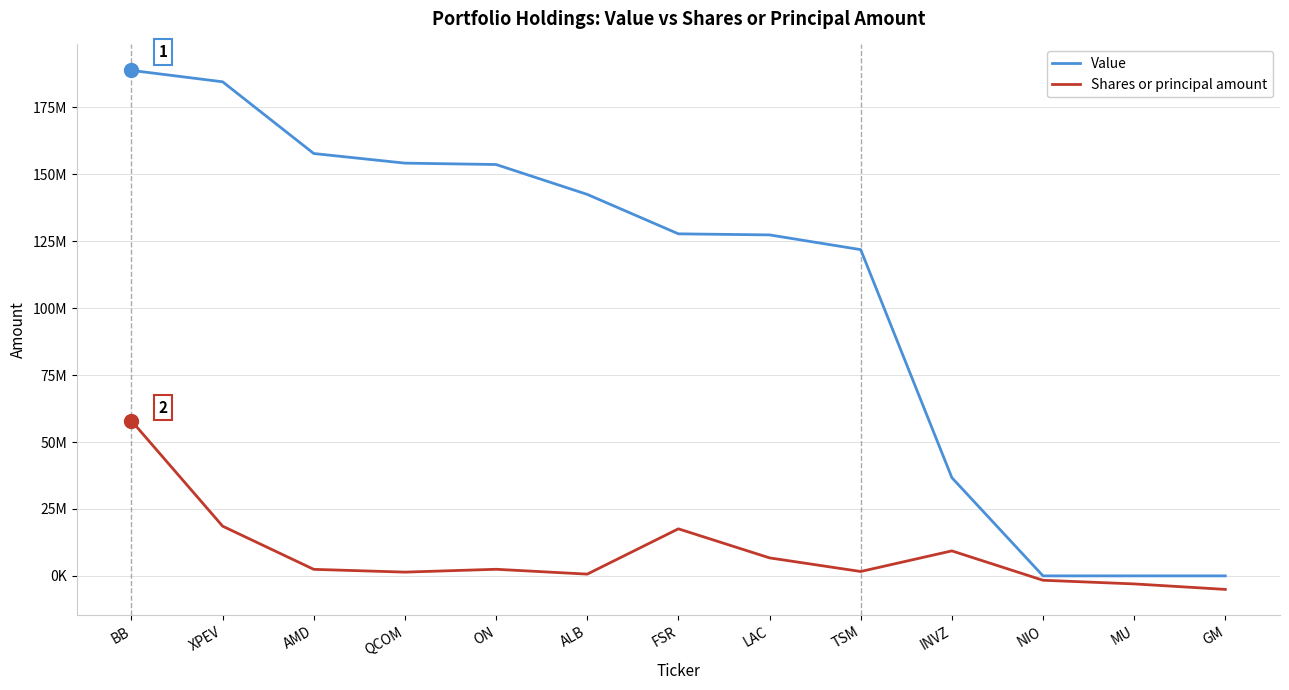

At how many categories does at least one series exceed 106874558?

9